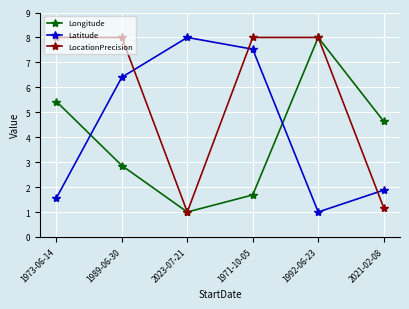

Does the chart display data point markers on the line(s)?

Yes